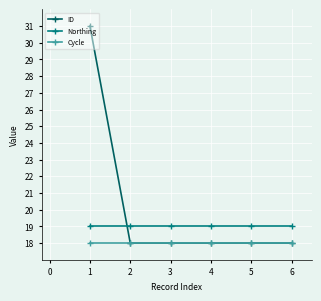

How many times do Northing and ID cross each other?

1